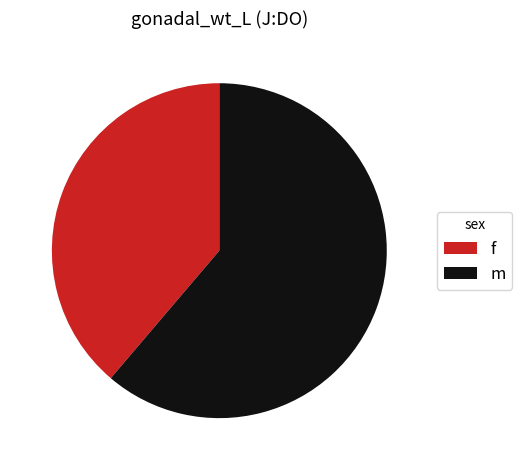

Between f and m, which is larger?

m